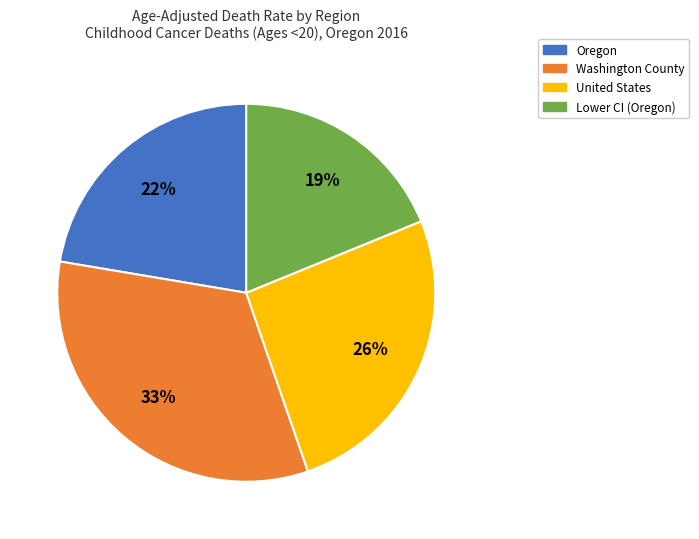

To the nearest percent, what is the difference between the largest and smallest slice percentages?

14%